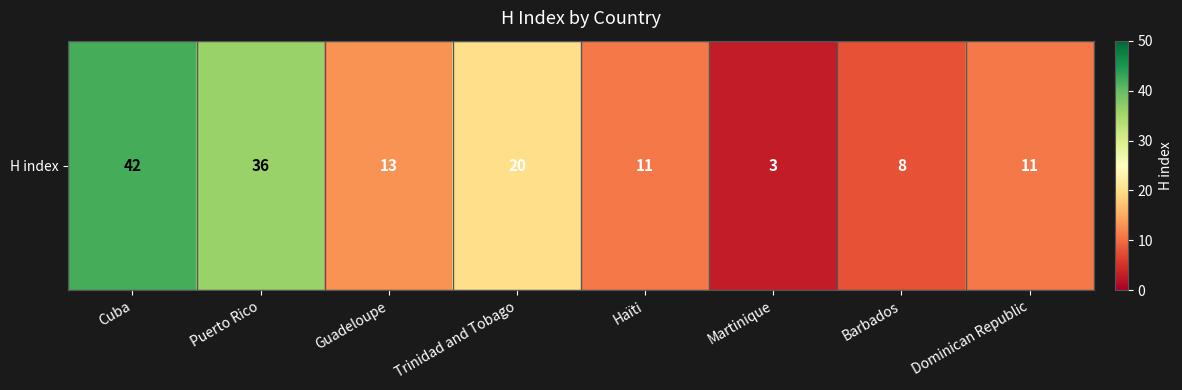

What is the sum of all values?

144